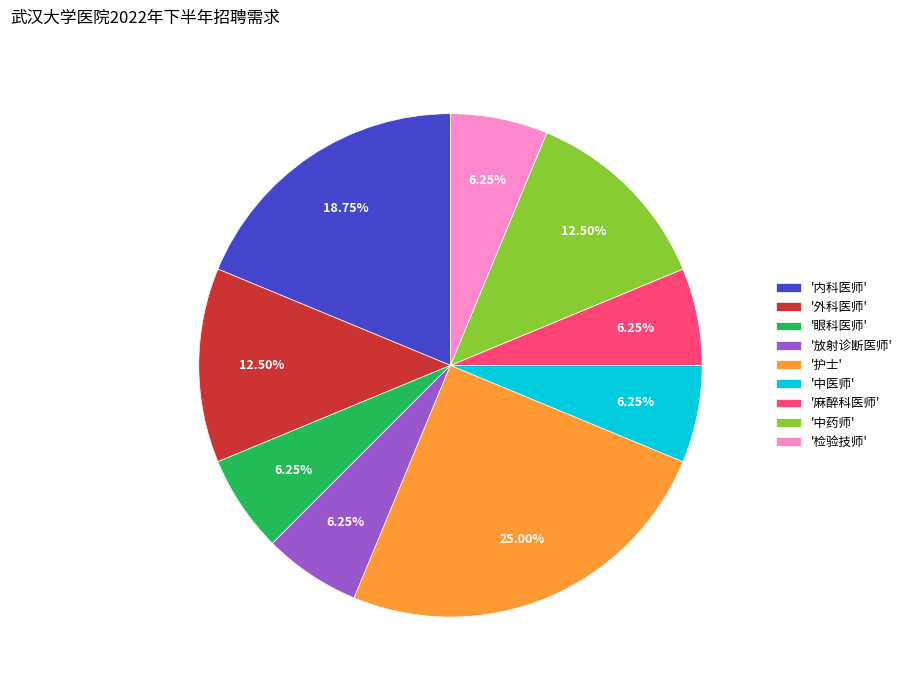

Is there any slice that represents more than half of the pie?

No